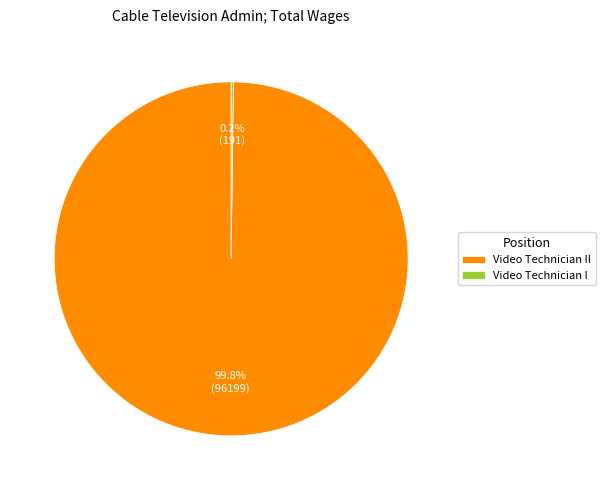

Is there any slice that represents more than half of the pie?

Yes